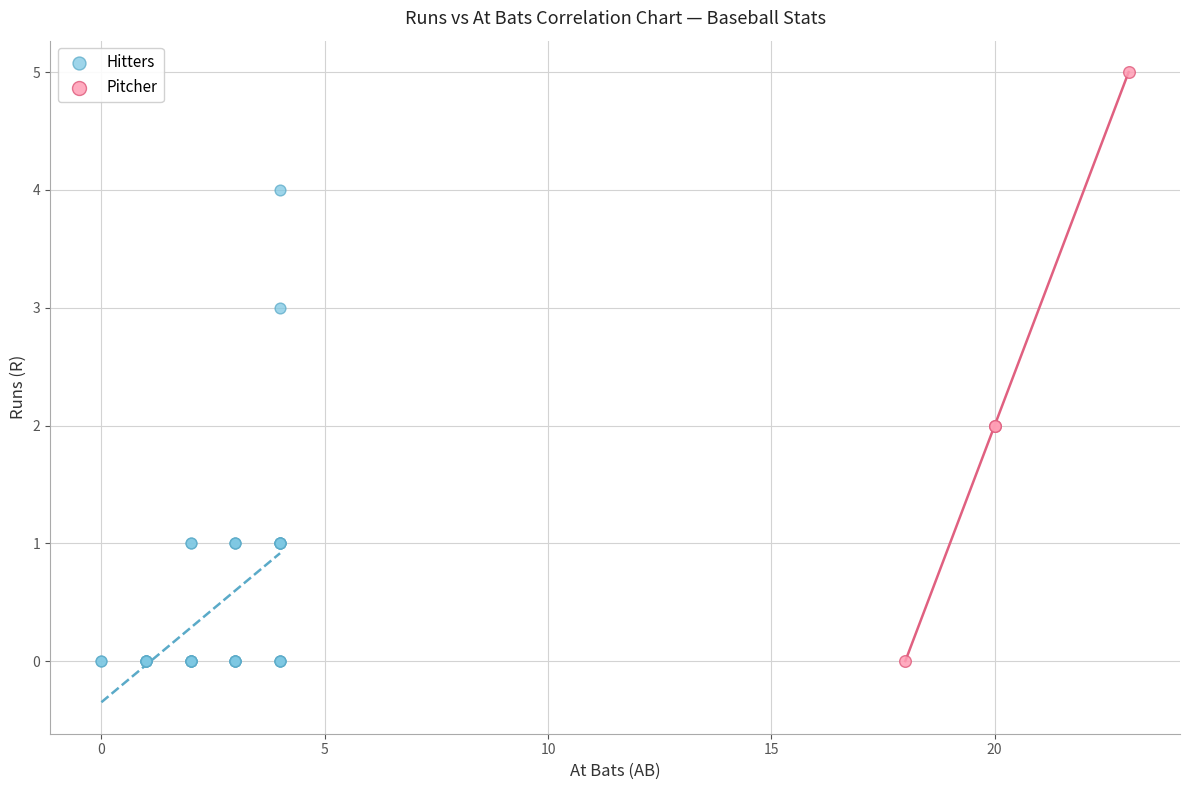

Which series has the largest Y range (max minus min)?

Pitcher